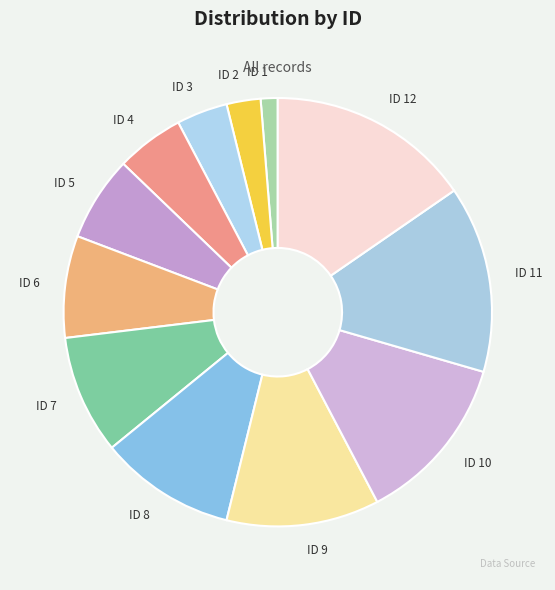

Which slice is the largest?

ID 12